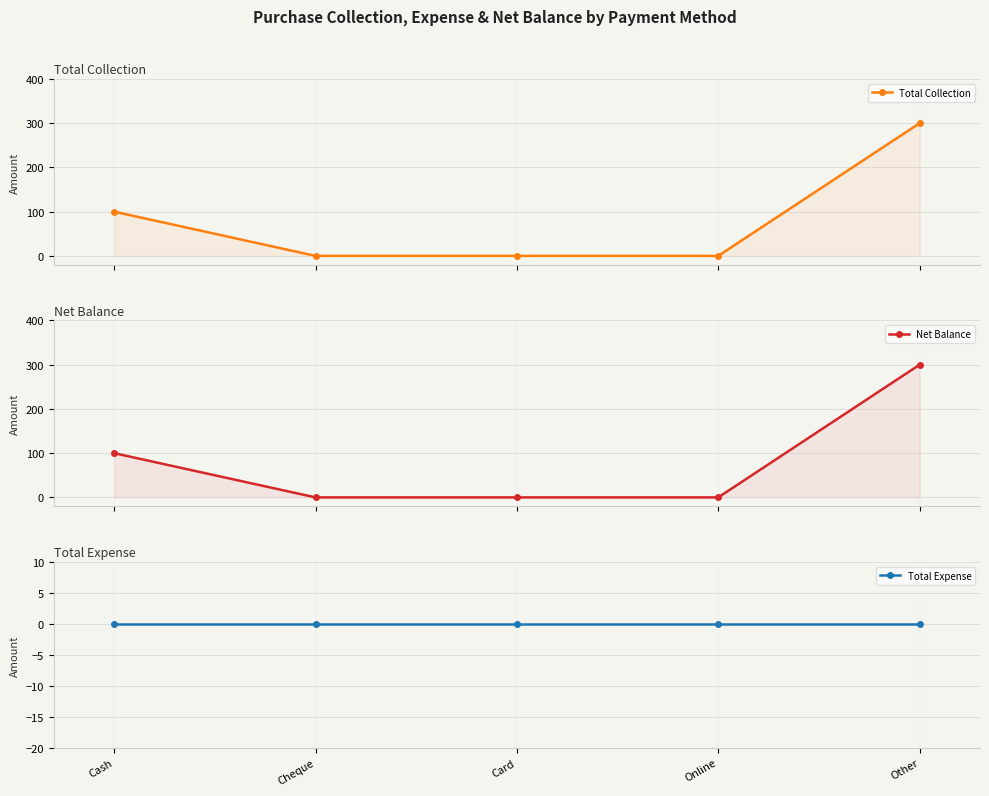

True or false: Total Collection and Total Expense intersect in this chart.

False